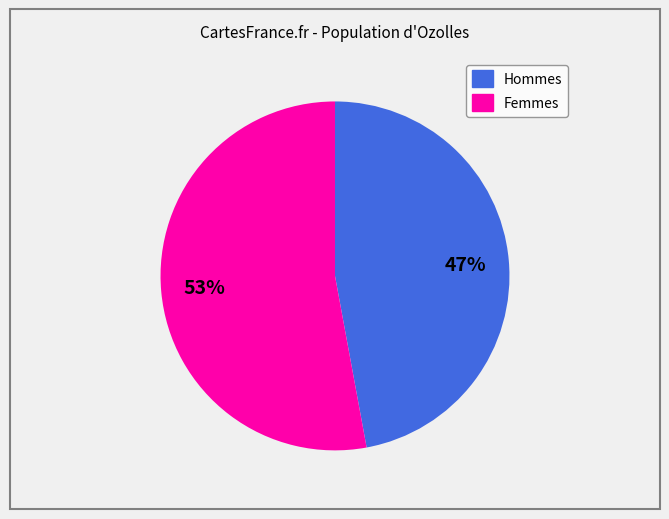

To the nearest percent, what is the difference between the largest and smallest slice percentages?

6%